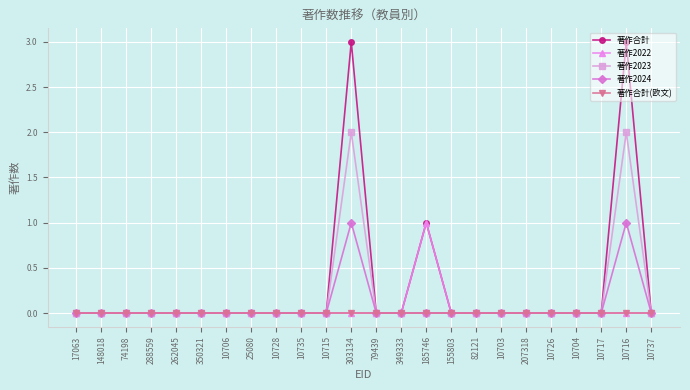

What is the sum of all 著作2024 values?

2